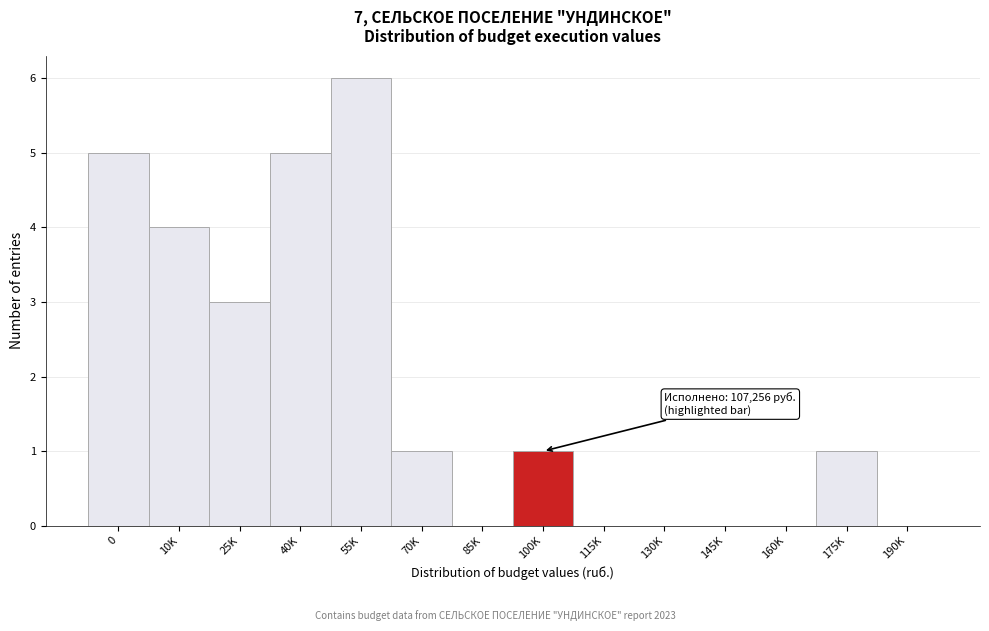

Reading right to left, transcribe all the data shown in this chart.

190K=0	175K=1	160K=0	145K=0	130K=0	115K=0	100K=1	85K=0	70K=1	55K=6	40K=5	25K=3	10K=4	0=5